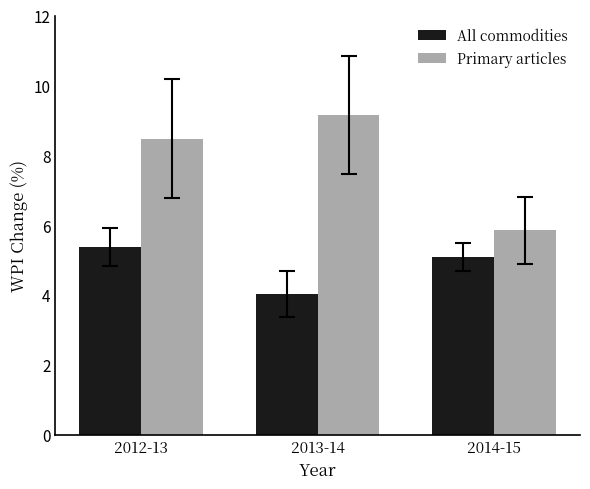

Is it true that Primary articles equals 13.9 at 2013-14?

False